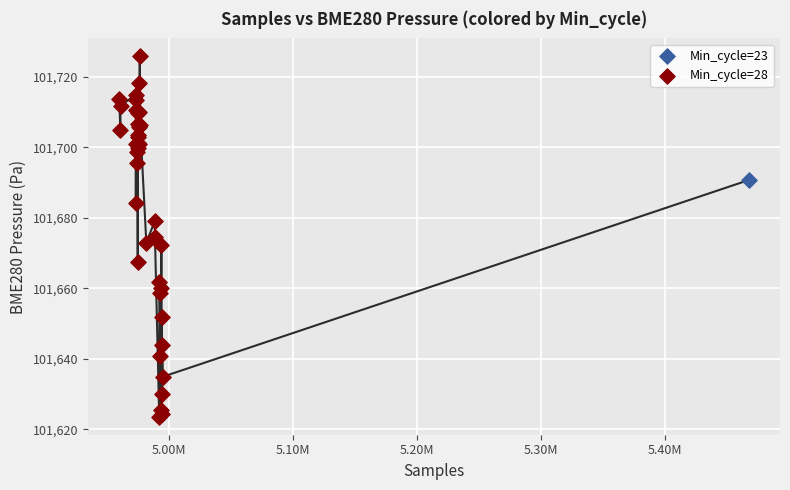

What are all the series names shown in the legend?

Min_cycle=23, Min_cycle=28